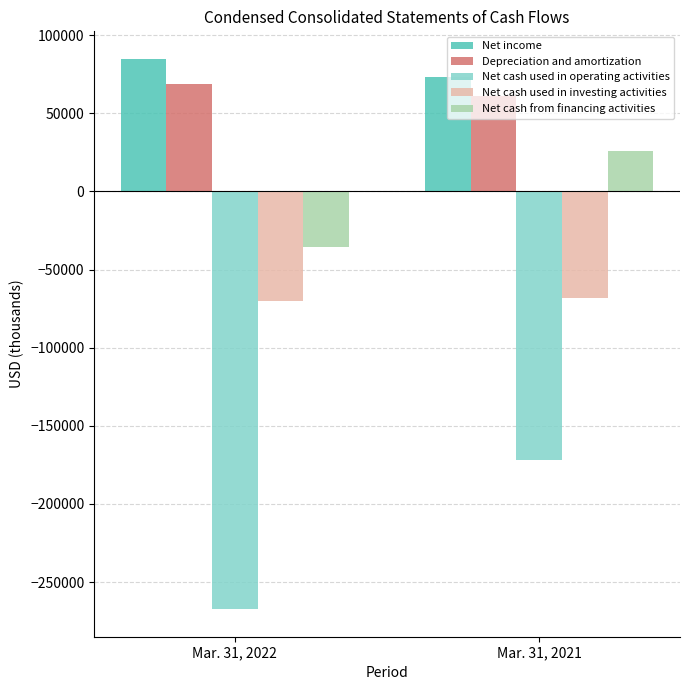

What is the total value across all series at Mar. 31, 2021?

-80664